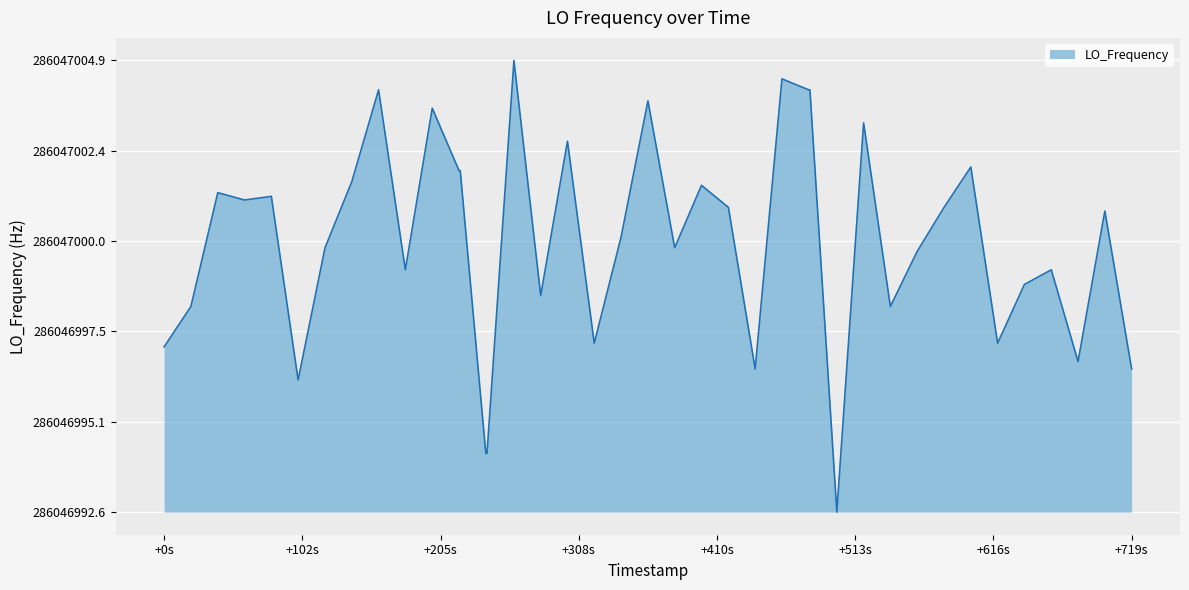

How many points are higher than both their immediate neighbors (excluding endpoints)?

13